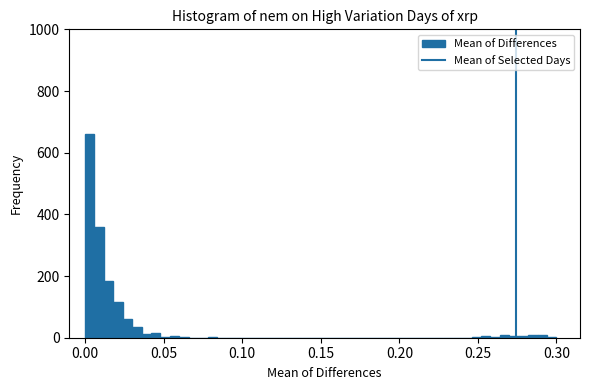

Read against the x-axis, roughly where is the centre of the tallest bar?

0.005